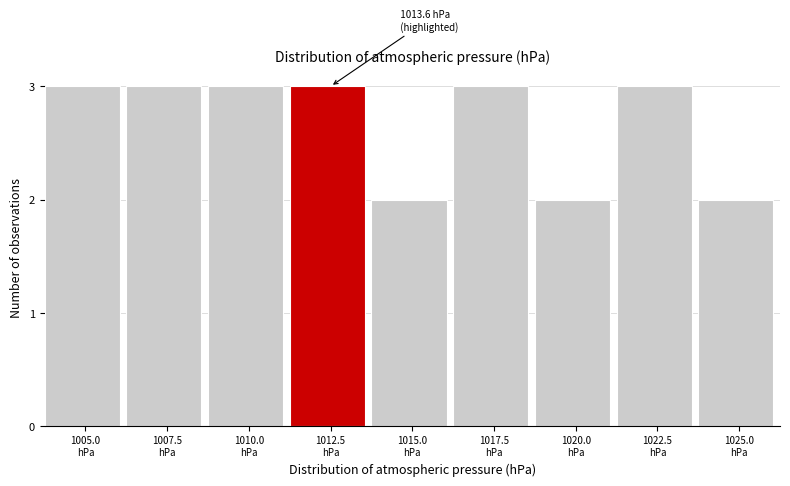

Reading right to left, extract all data points from this chart.

2	3	2	3	2	3	3	3	3